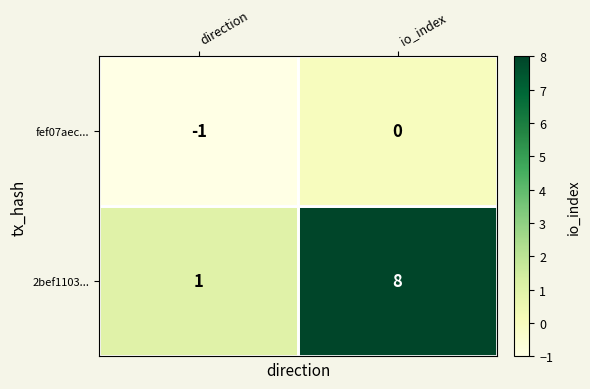

What value does the 2bef1103... series have at io_index?

8